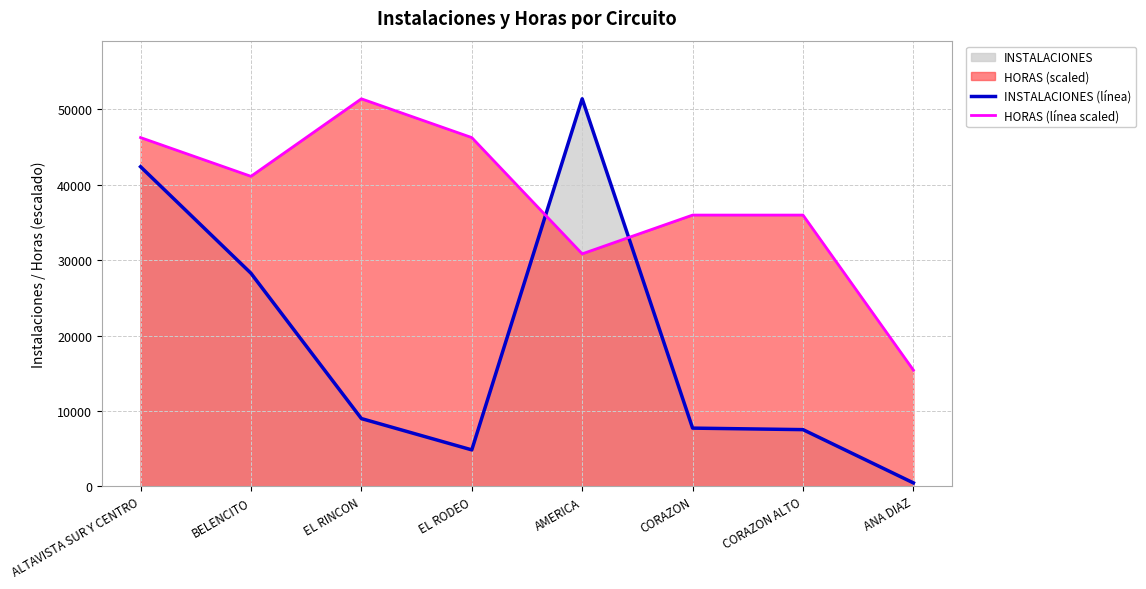

What is the value of the HORAS (línea scaled) point at the 7th from the left?

35988.4